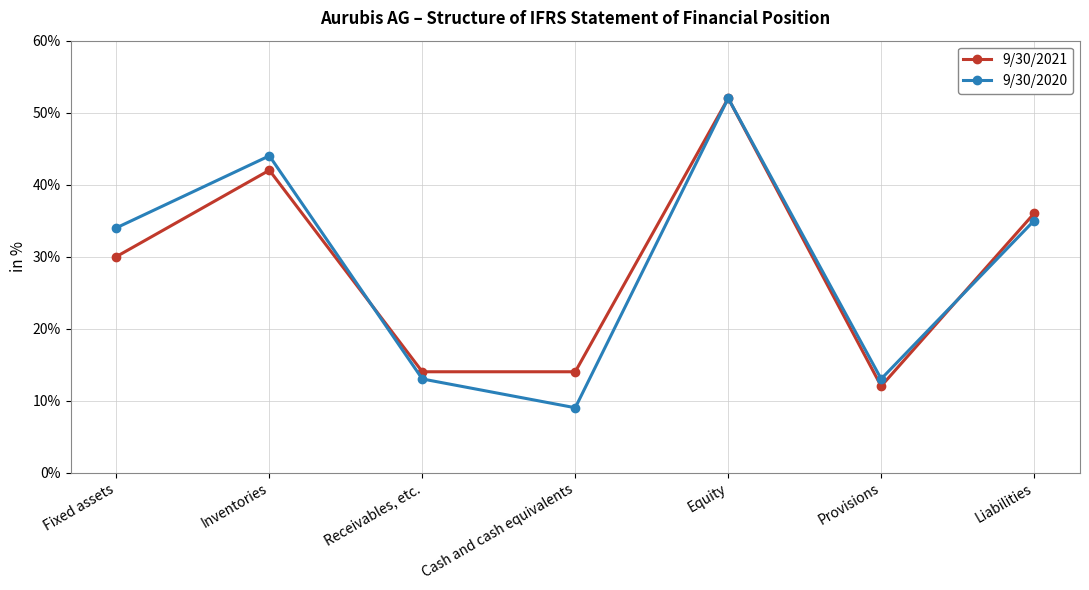

Reading right to left, list all the values displayed in this chart.

9/30/2021: 36	12	52	14	14	42	30
9/30/2020: 35	13	52	9	13	44	34